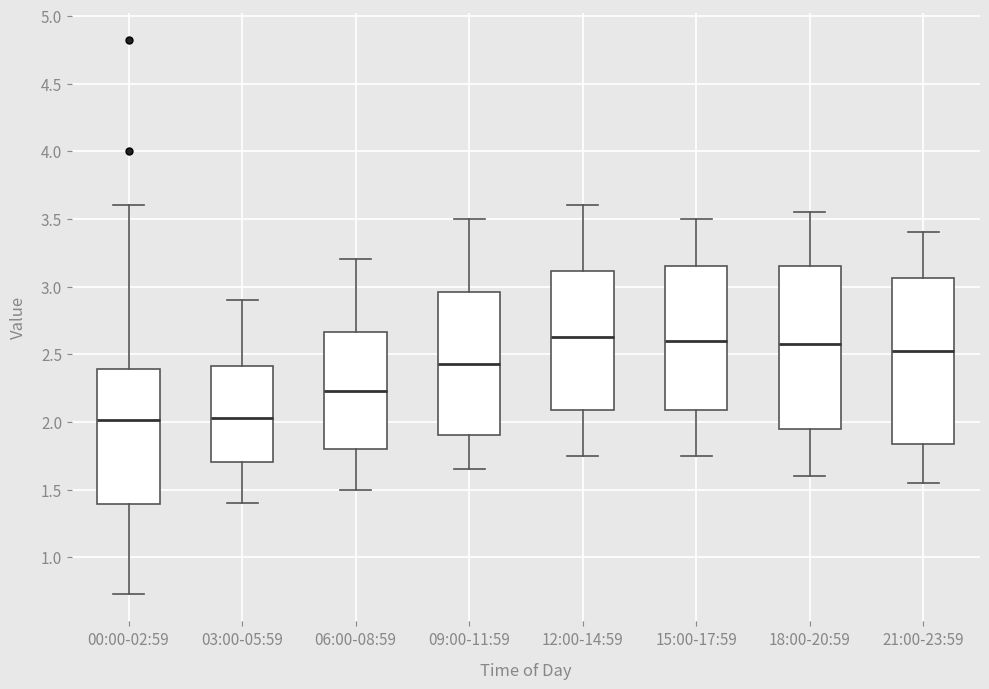

Where does the upper whisker of the box for 18:00-20:59 end on the y-axis? The values are not printed on the chart, so give them approximately, as read against the axis.

3.55